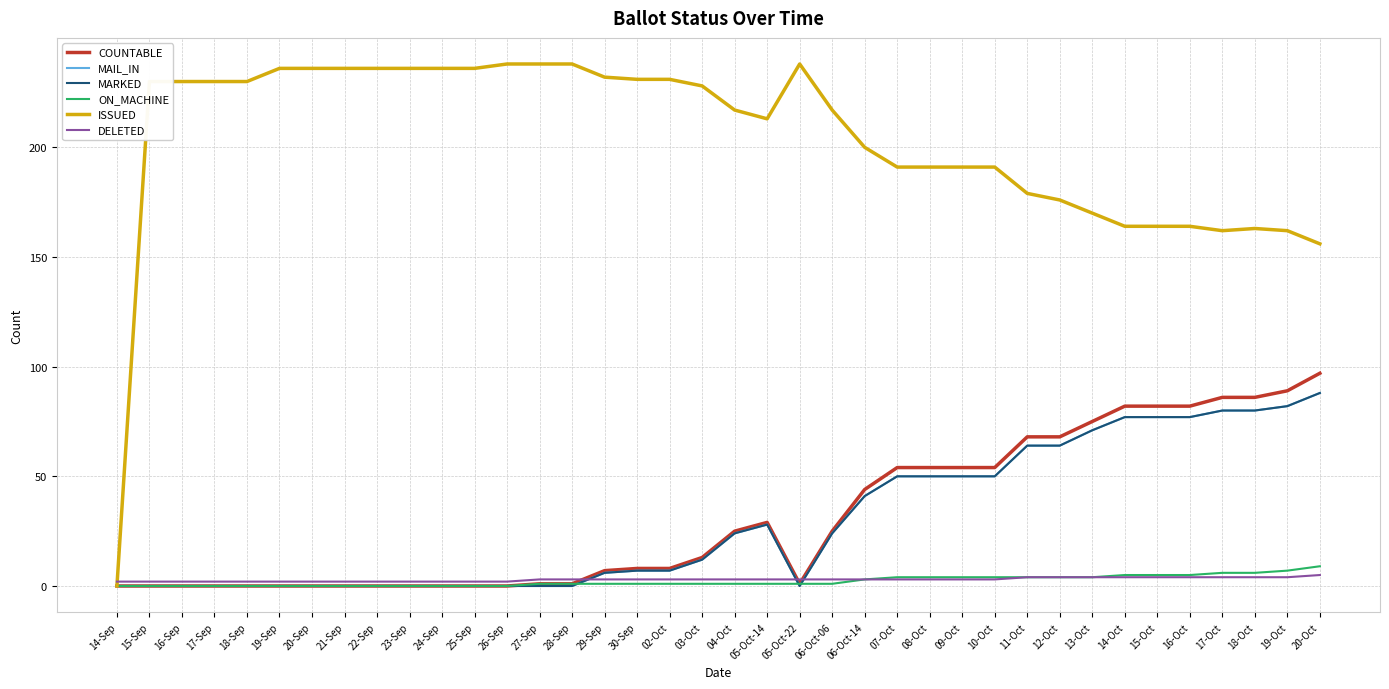

What position from the right is 14-Sep?

38